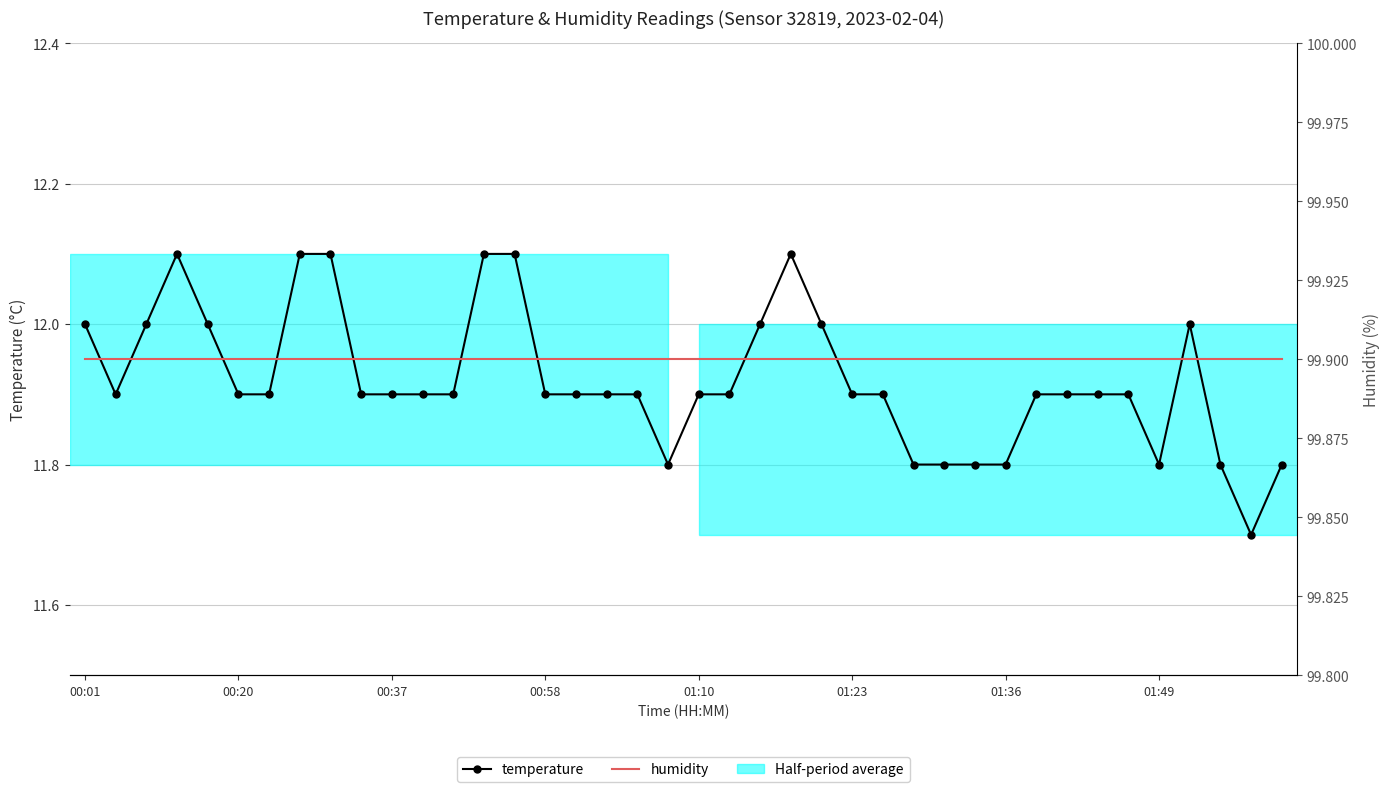

True or false: humidity has more than 0 interior local peaks.

False